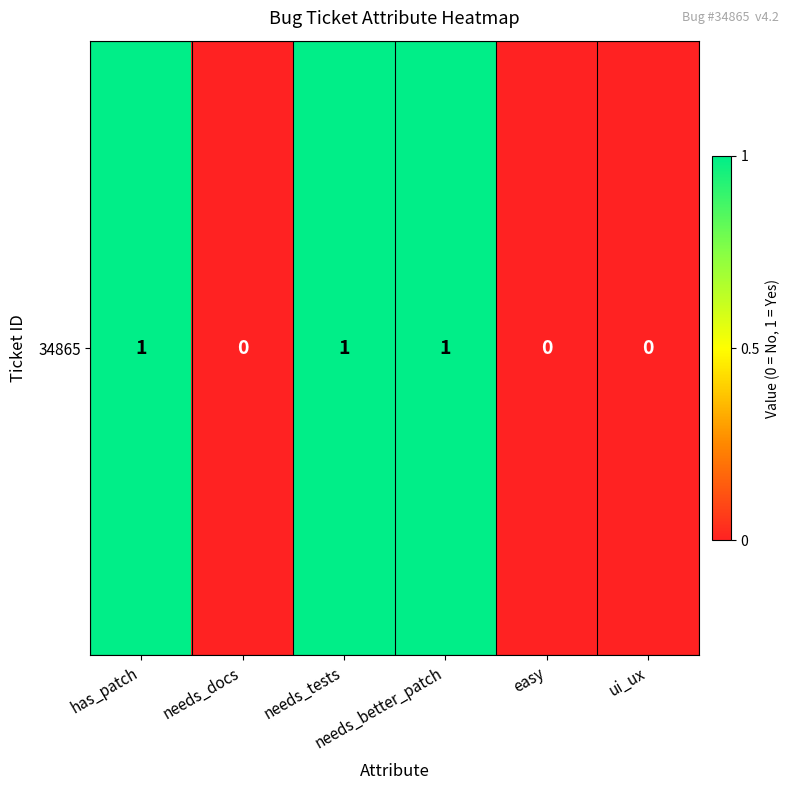

What is the difference between the values at ui_ux and needs_tests?

1